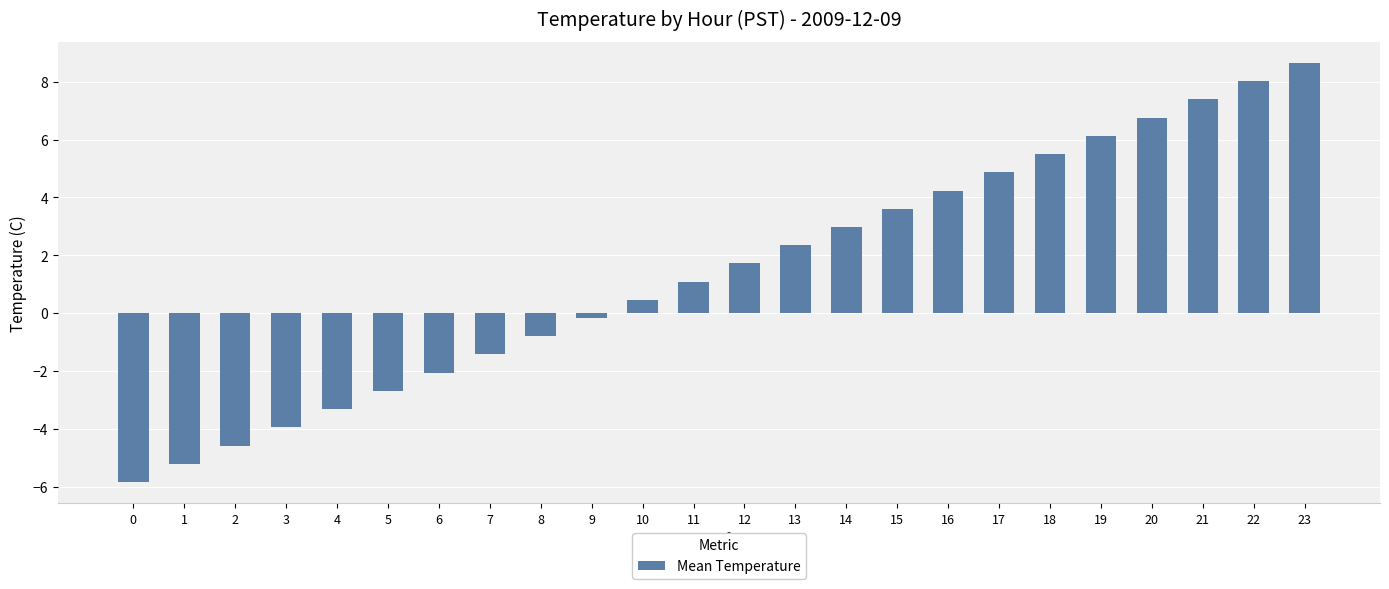

Is it true that the value at 0 is -8.1?

False